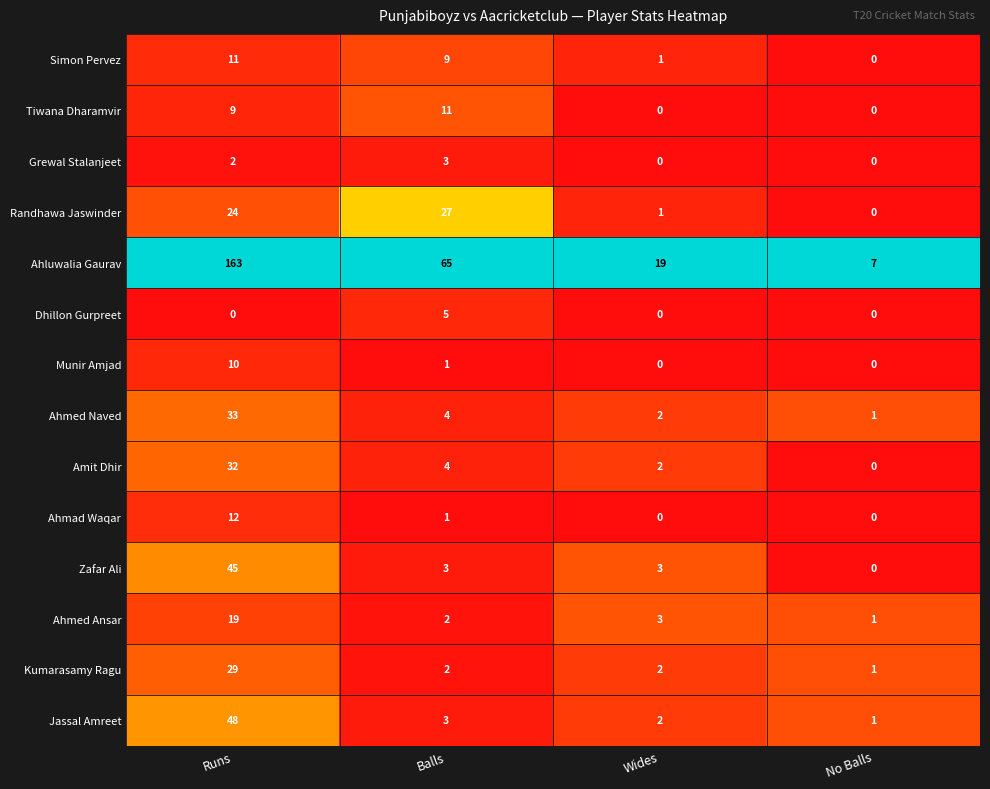

Which series changed the most between Wides and No Balls?

Ahluwalia Gaurav